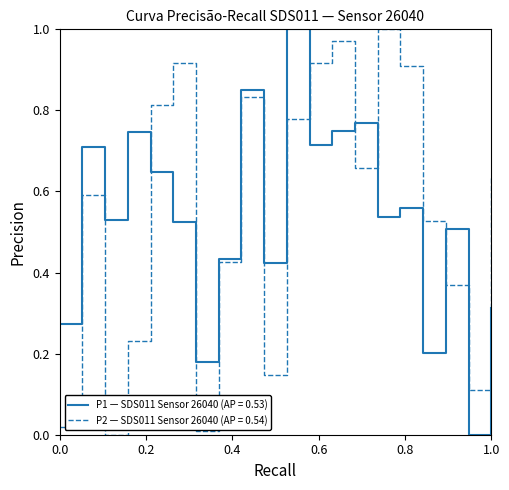

What are all the series names shown in the legend?

P1 — SDS011 Sensor 26040 (AP = 0.53), P2 — SDS011 Sensor 26040 (AP = 0.54)